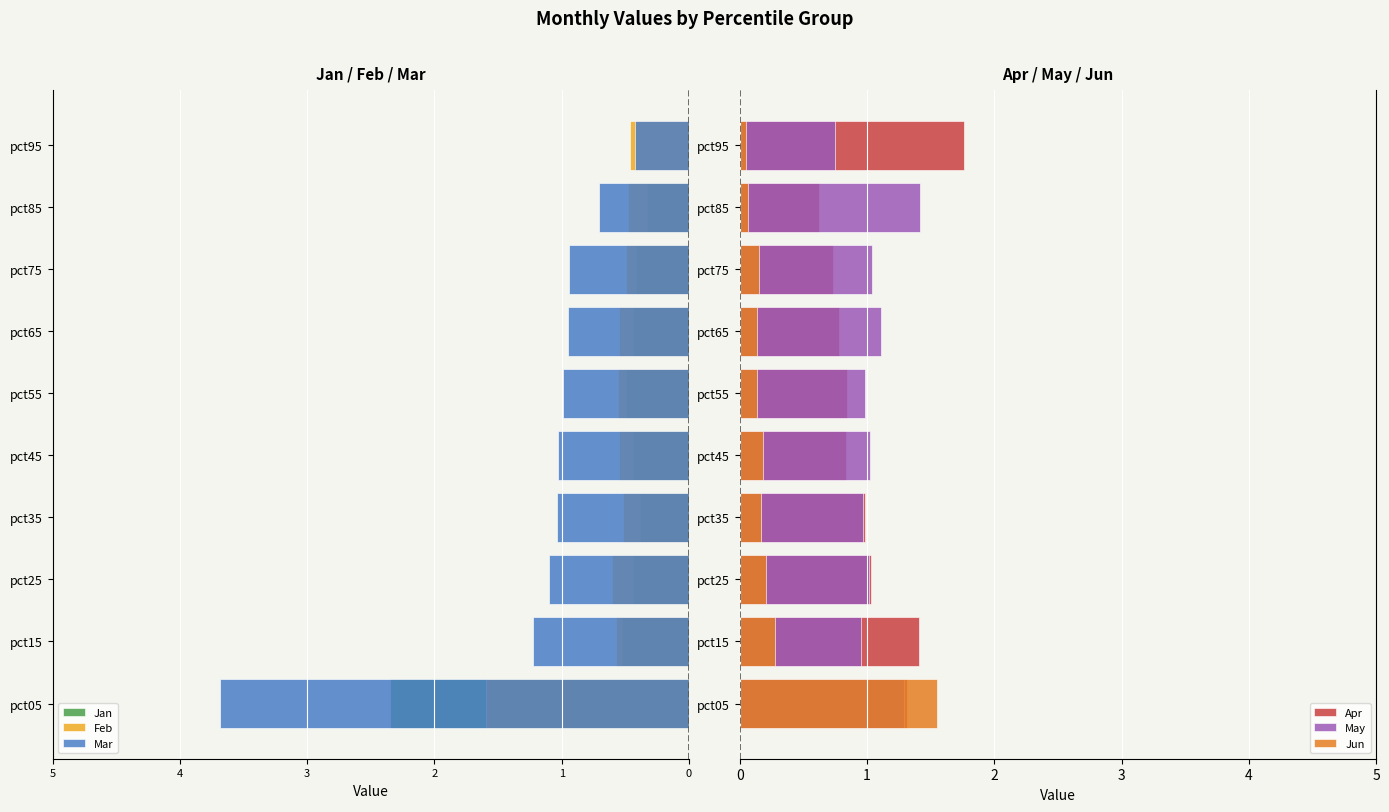

What is the sum of all May values?

10.5